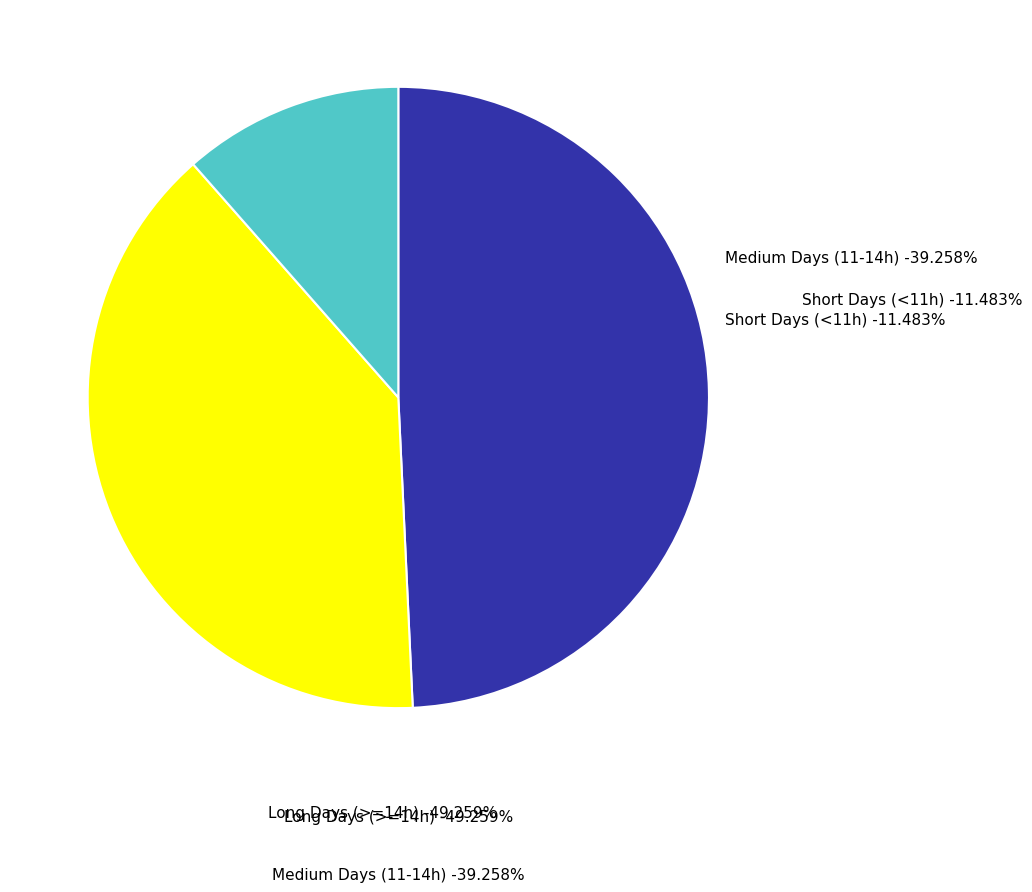

The Day 12 slice represents 15% of the pie. True or false?

False